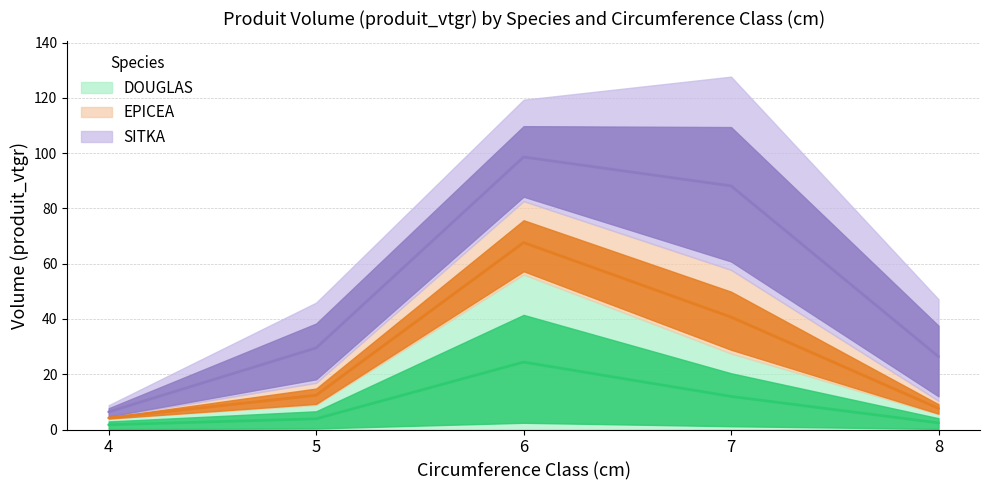

True or false: DOUGLAS and EPICEA cross at least once.

False